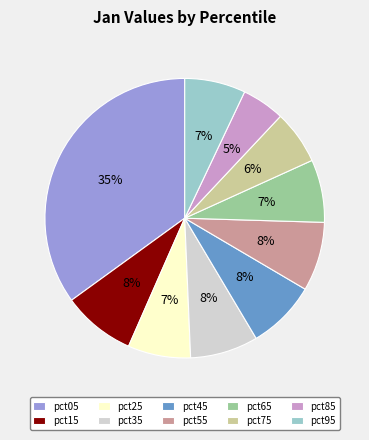

Is the sum of pct15 and pct75 greater than half?

No